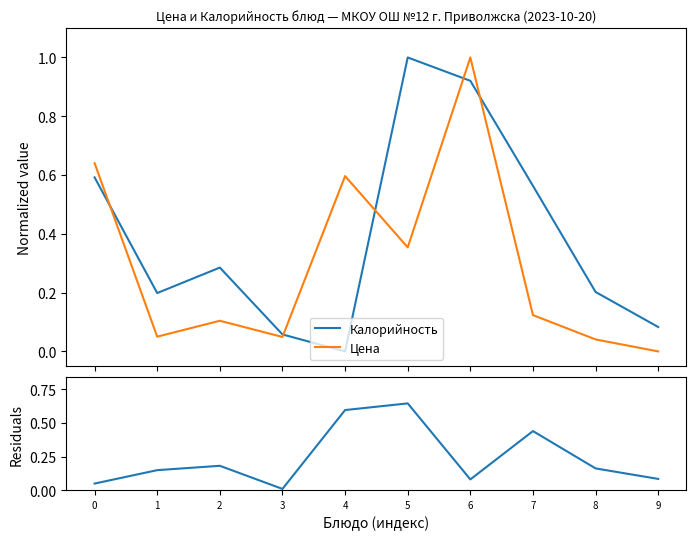

Does the chart have visible grid lines?

No